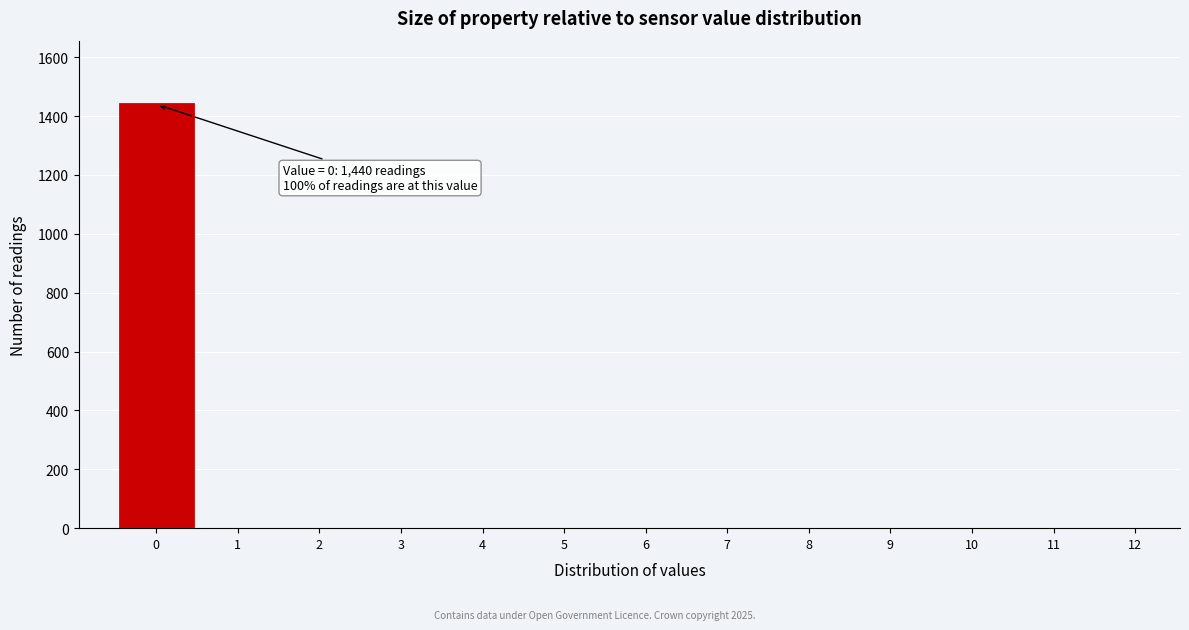

Reading left to right, what are all the values shown in this chart?

0=1440	1=0	2=0	3=0	4=0	5=0	6=0	7=0	8=0	9=0	10=0	11=0	12=0